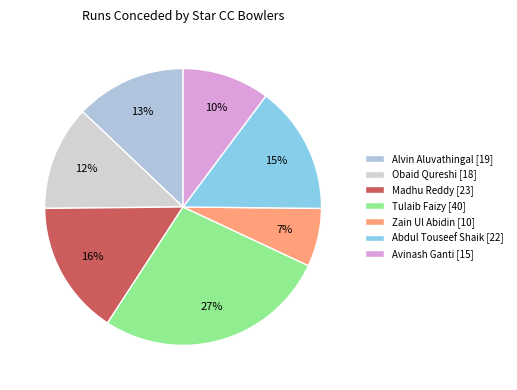

What is the smallest slice in the pie chart?

Zain Ul Abidin